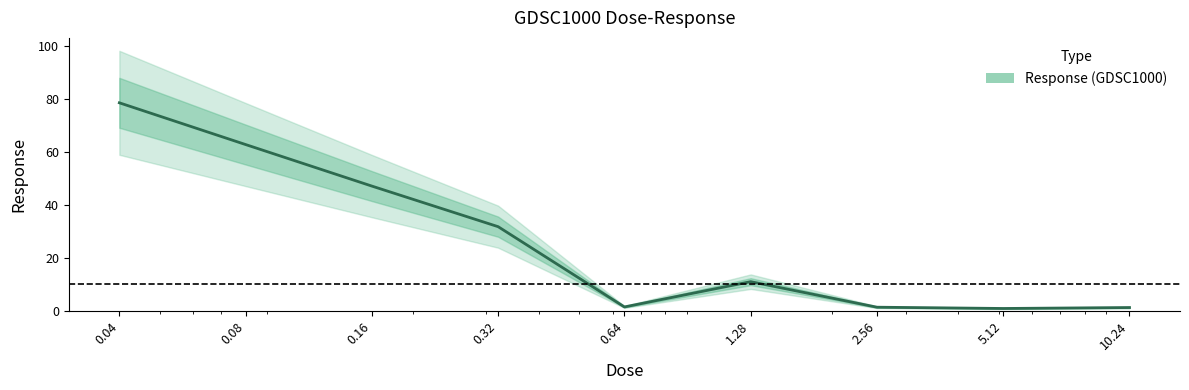

At which category does the chart reach its minimum across all series?

5.12